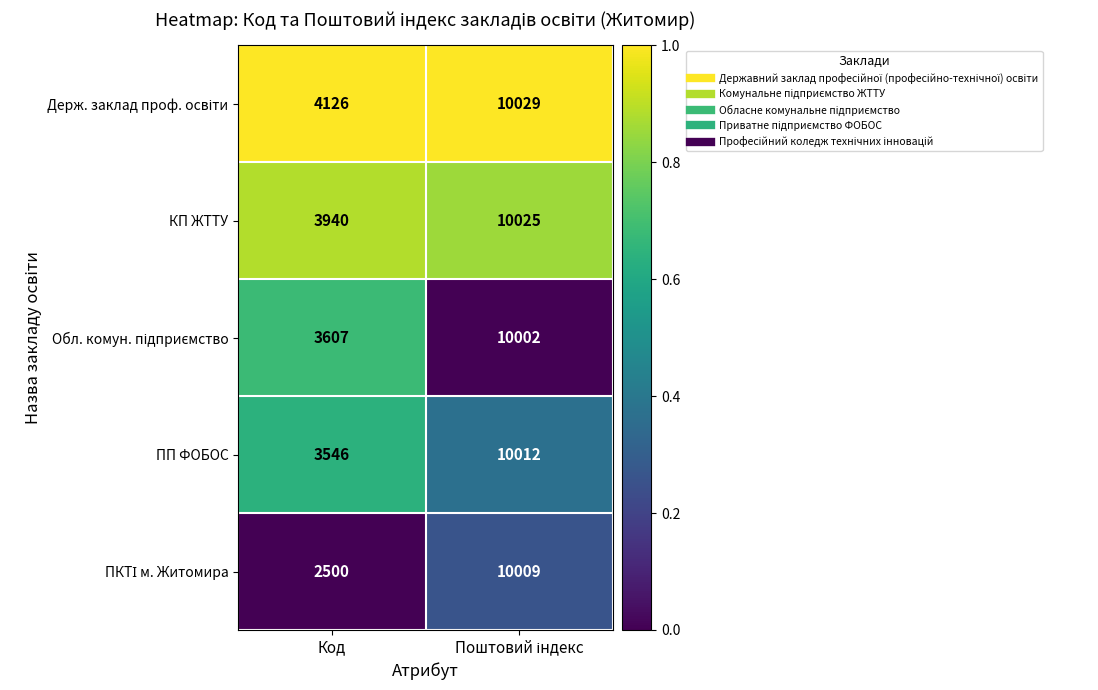

What is the difference between the highest and lowest values at Код?

1626